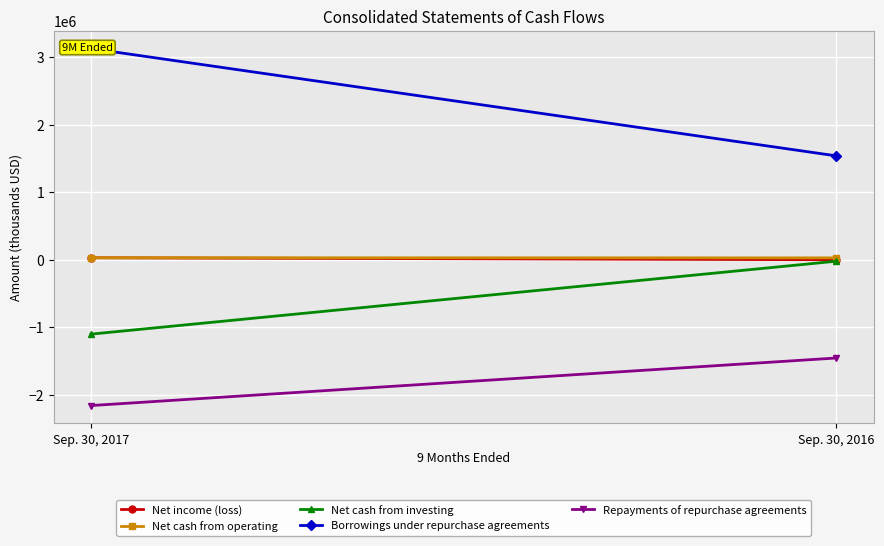

What is the maximum value for Net cash from operating?

28018